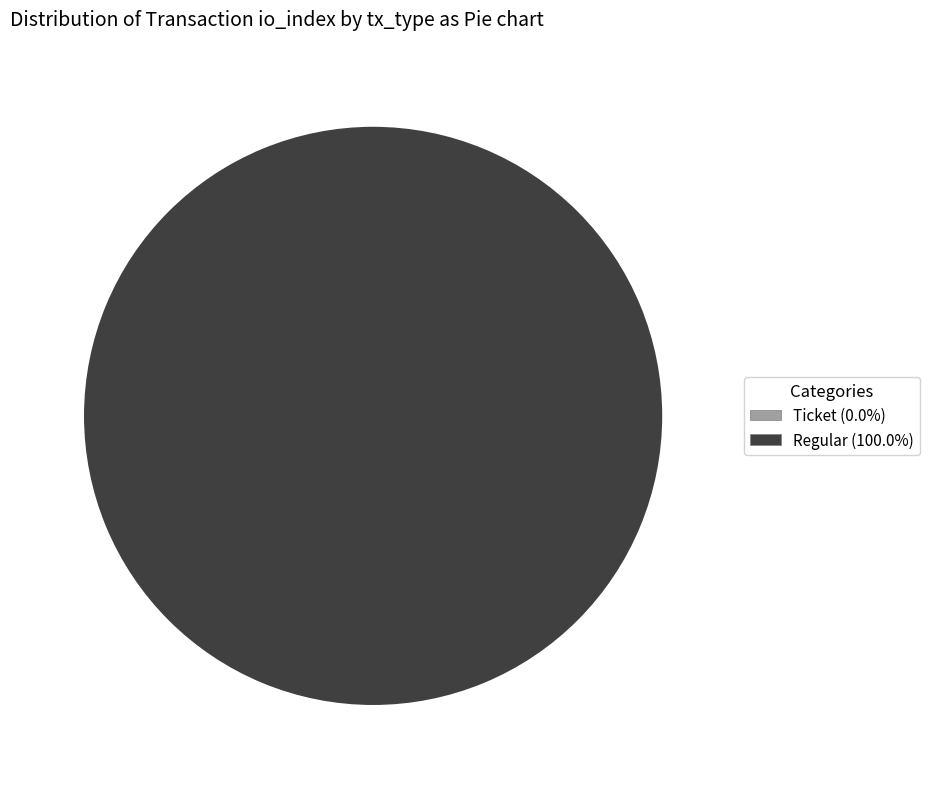

To the nearest percent, what is the difference between the largest and smallest slice percentages?

100%